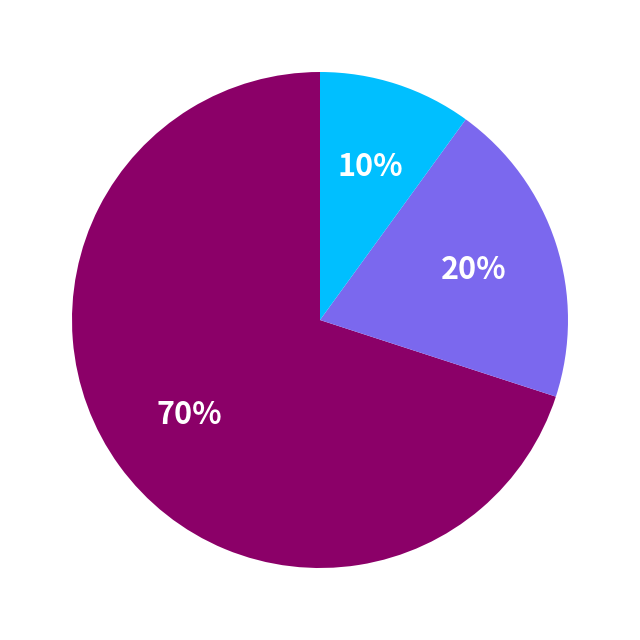

To the nearest percent, what is the average slice percentage?

33%